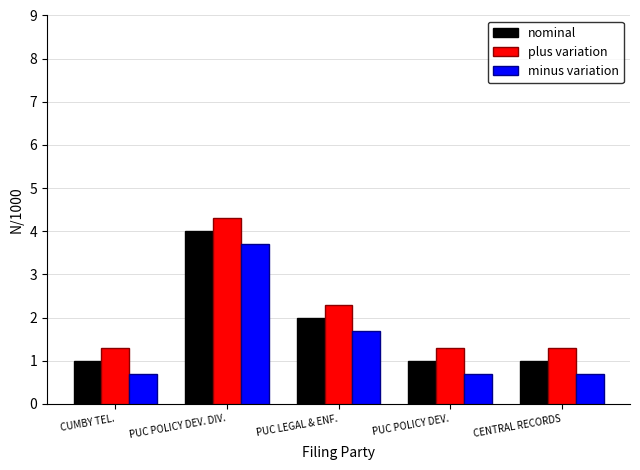

At which label is nominal closest to 2?

PUC LEGAL & ENF.